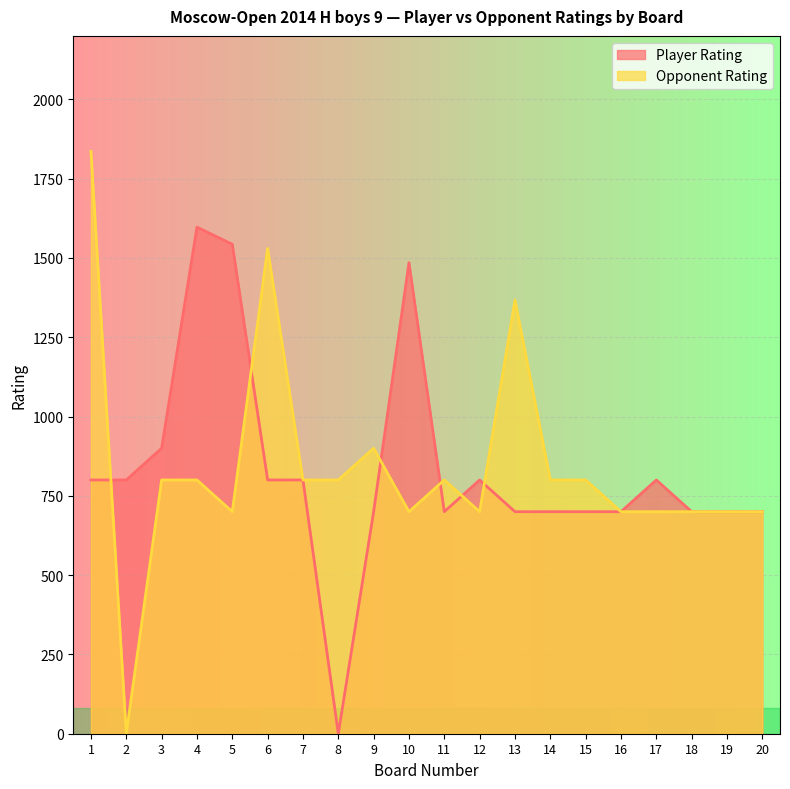

Does the chart display data point markers on the line(s)?

No